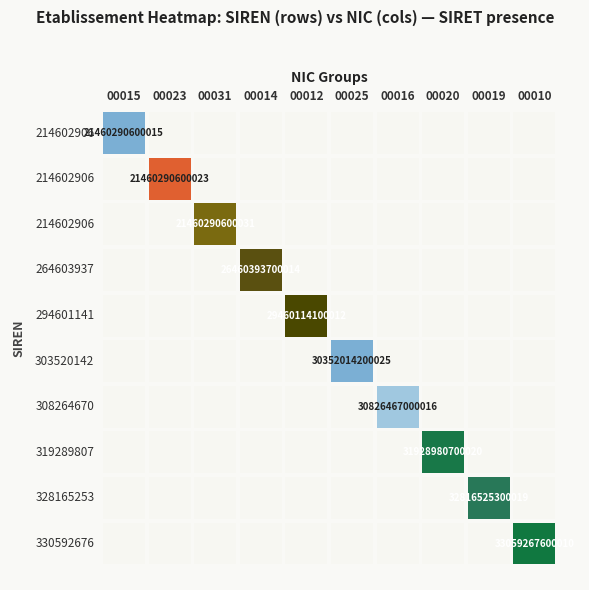

How many data points does each series have?

10